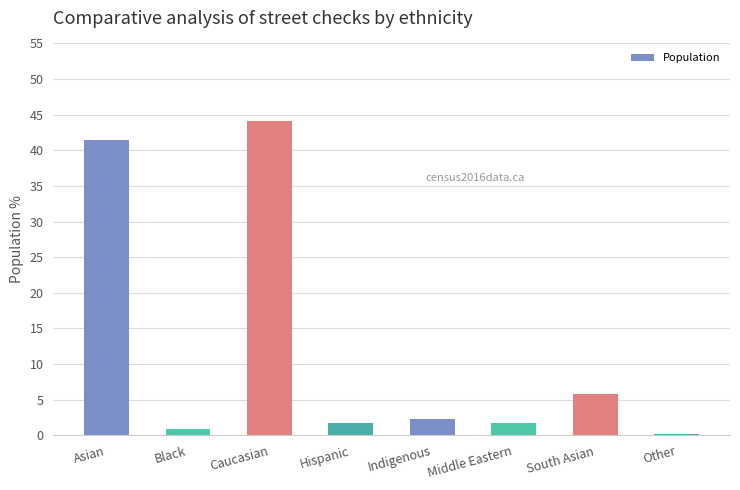

At which category does the chart reach its peak across all series?

Caucasian